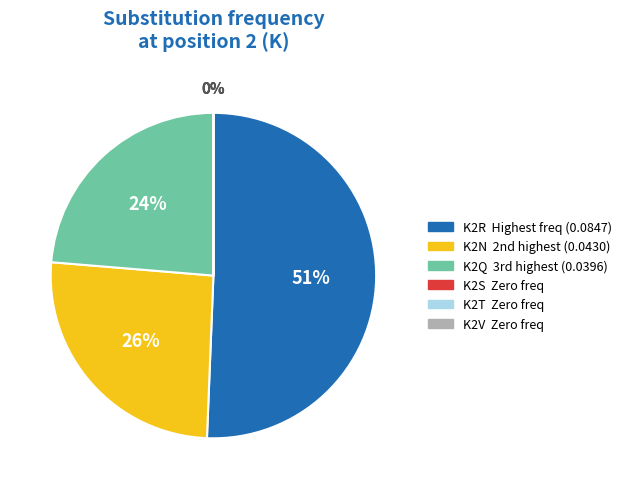

To the nearest percent, what is the difference between the largest and smallest slice percentages?

51%